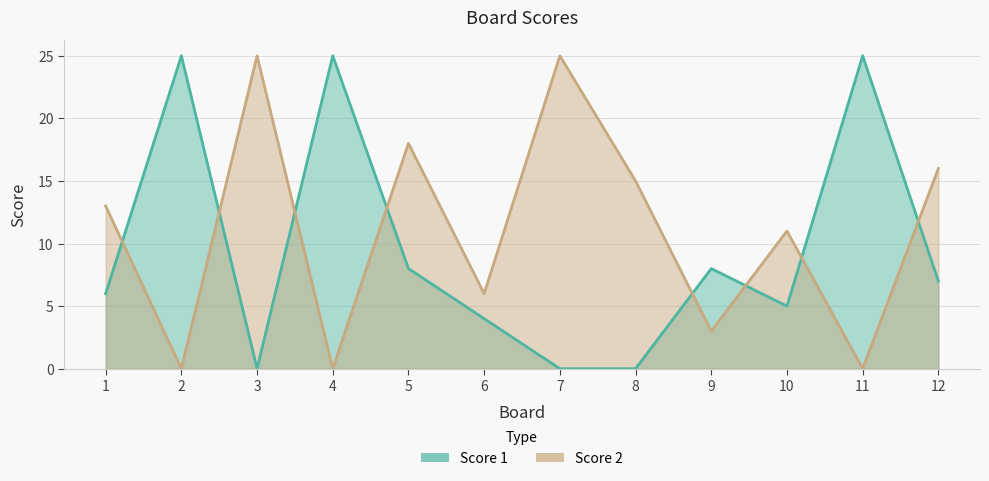

The value of Score 2 at 5 is 25. True or false?

False